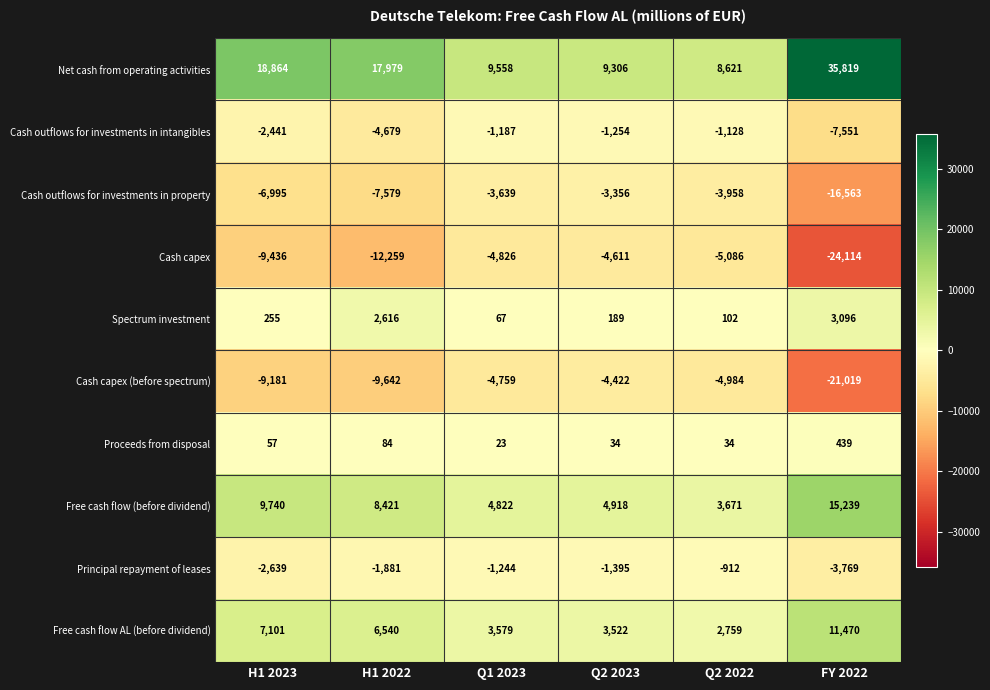

Is it true that Cash capex (before spectrum) equals -21019 at FY 2022?

True